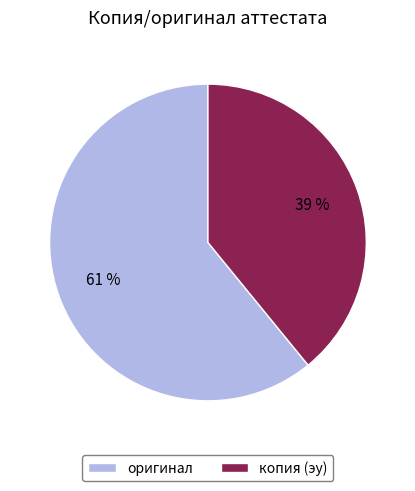

How many segments does this pie chart have?

2